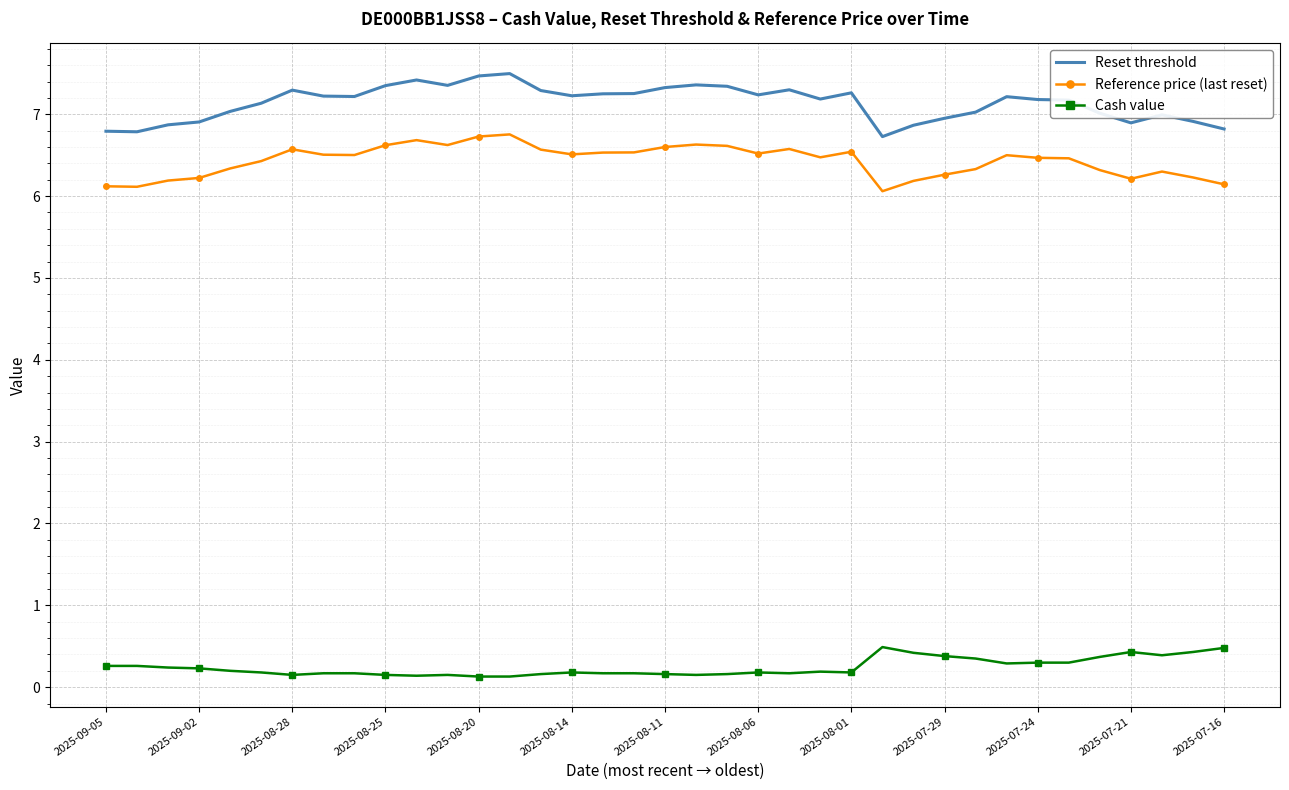

True or false: Reference price (last reset) has more than 1 points higher than both neighbors.

True